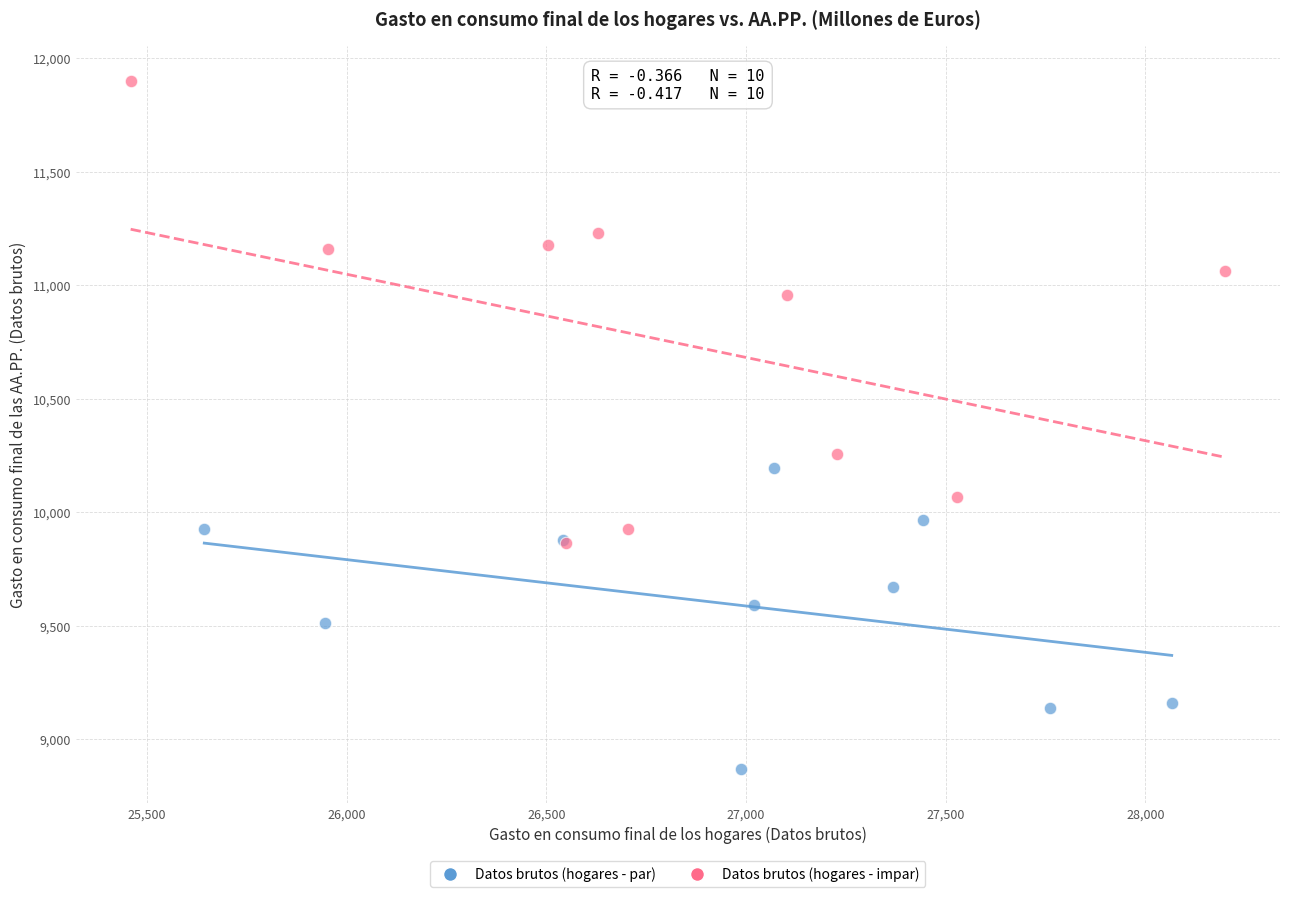

Which series contains the lowest Y value?

Datos brutos (hogares - par)